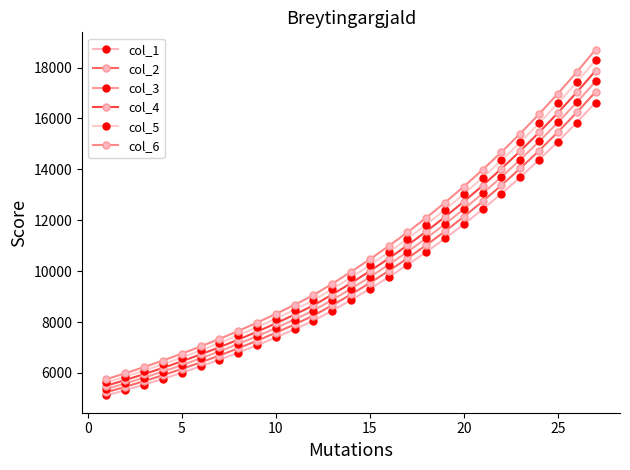

Count the number of data series in this chart.

6